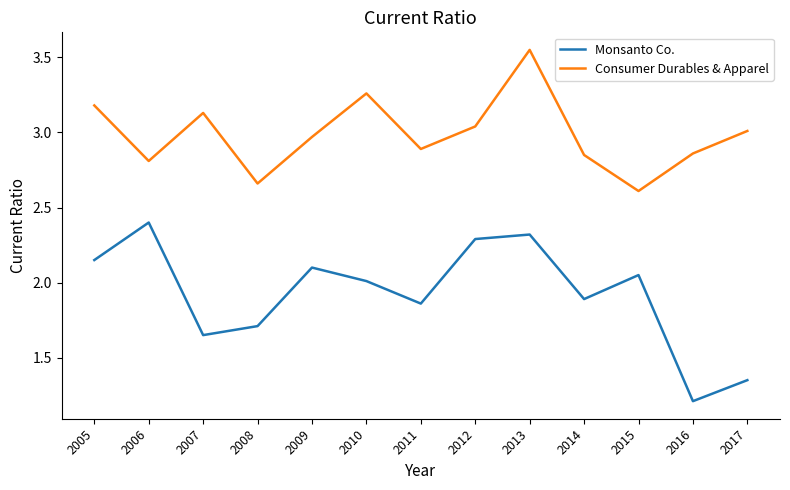

What is the approximate value of Consumer Durables & Apparel at 2006?

2.8